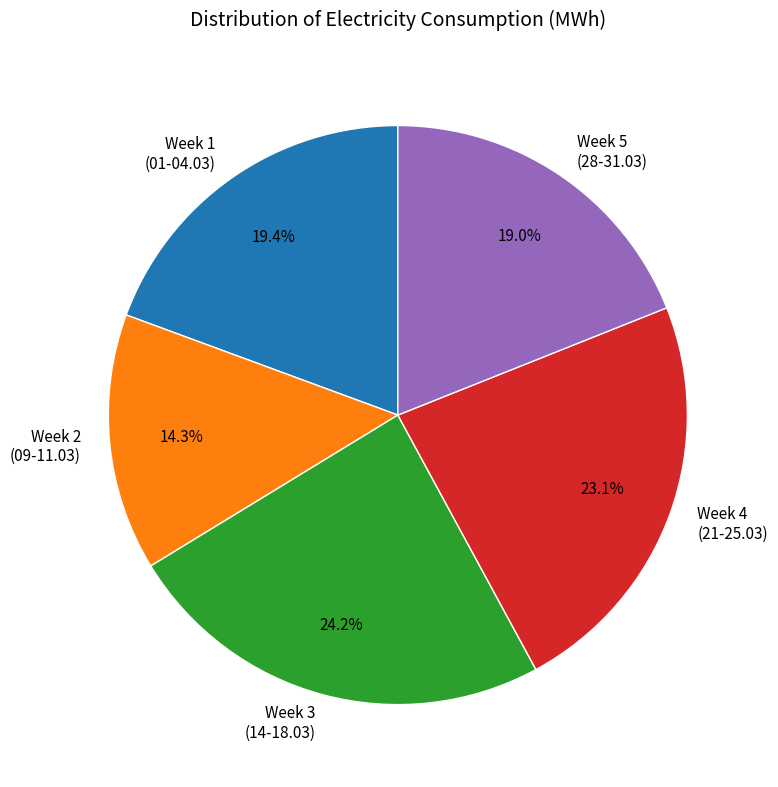

Which has a higher value, Week 3 (14-18.03) or Week 5 (28-31.03)?

Week 3 (14-18.03)